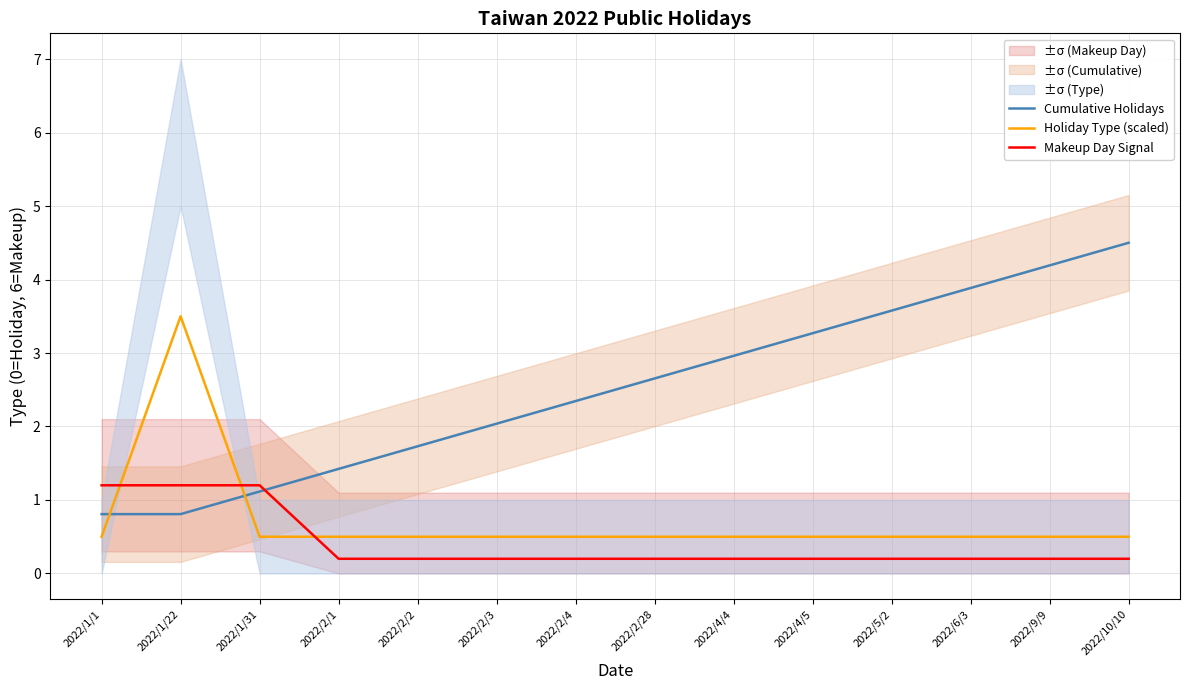

Read the Holiday Type (scaled) value at 2022/4/4.

0.5